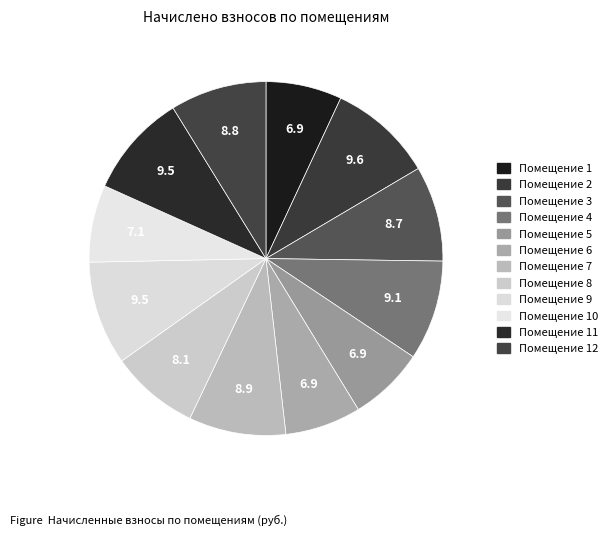

How many segments does this pie chart have?

12